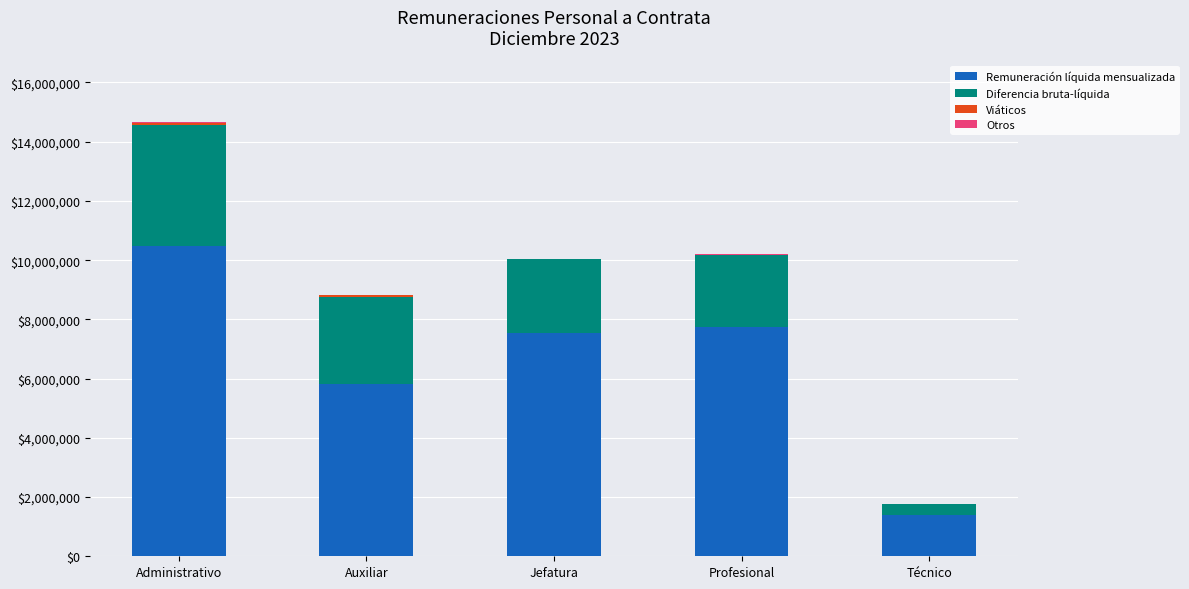

At which category is the sum across all series the highest?

Administrativo